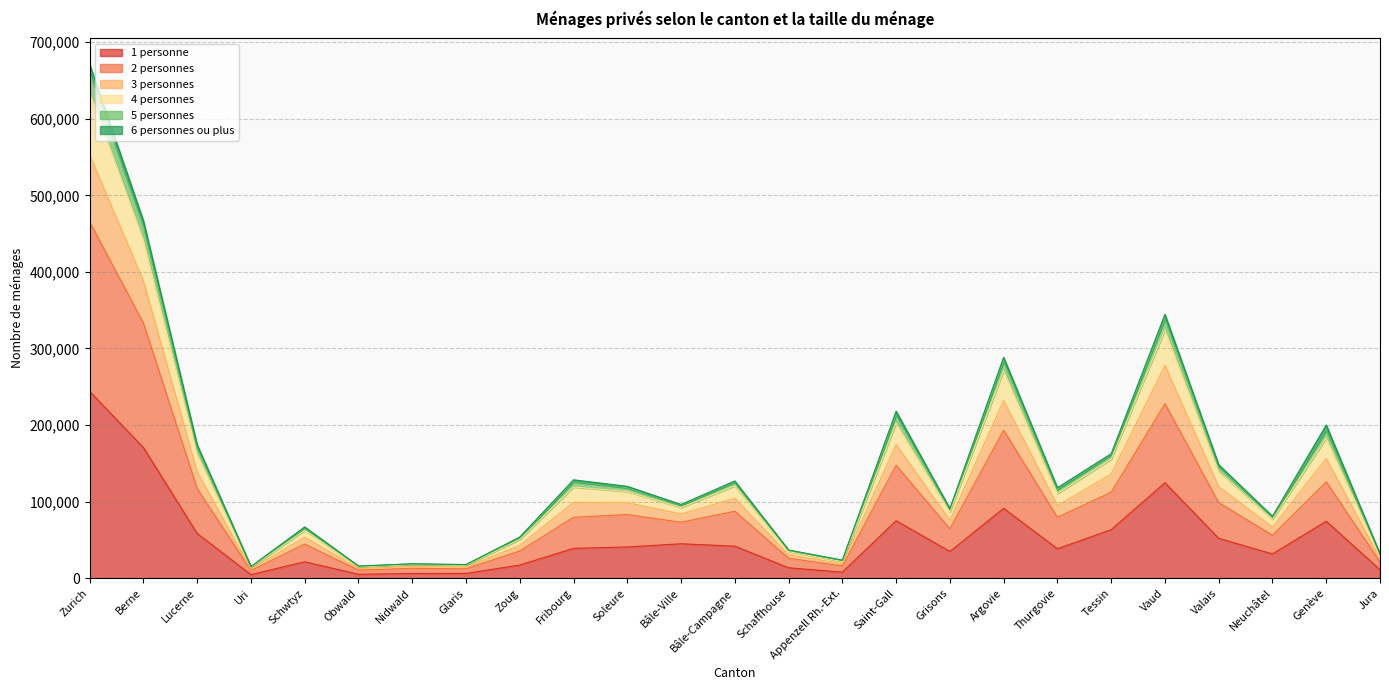

Is it true that 1 personne equals 17179 at Zoug?

True